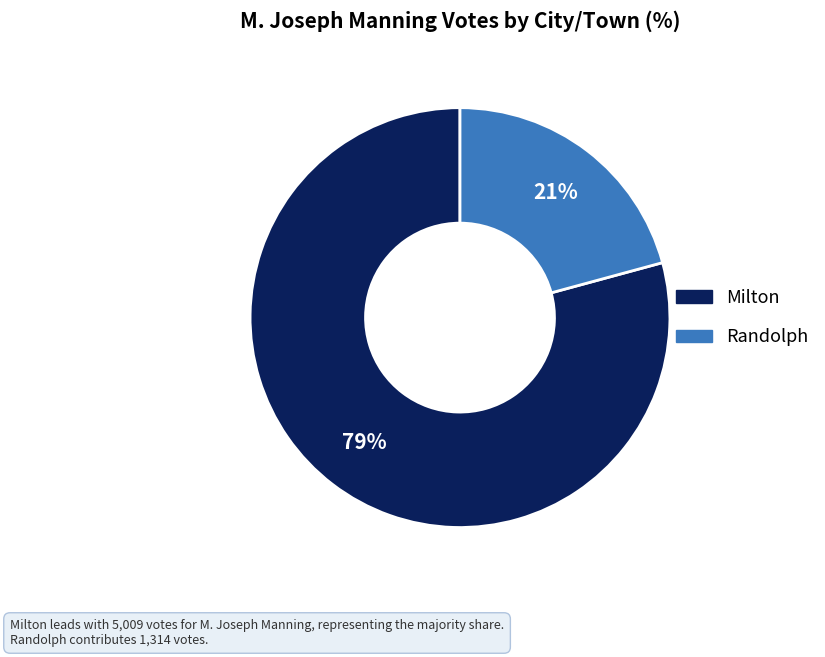

Which category accounts for the majority?

Milton